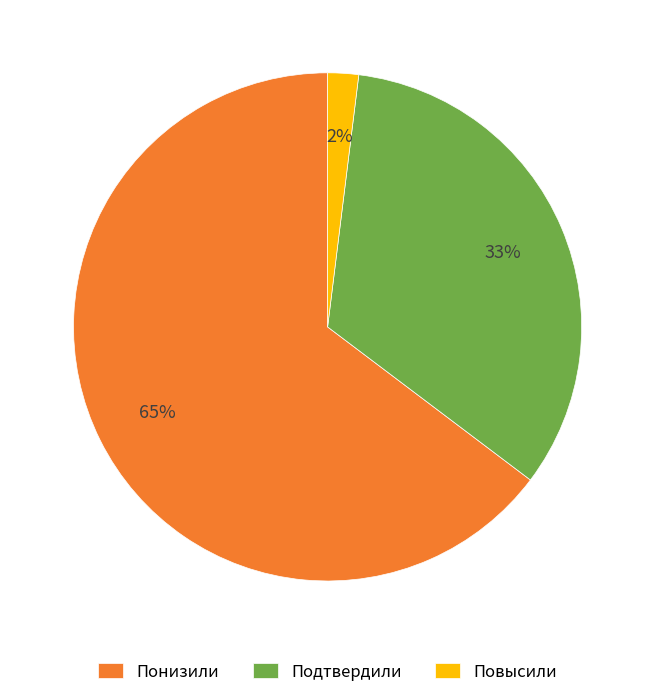

What is the ratio of the value at Подтвердили to the value at Понизили?

0.5